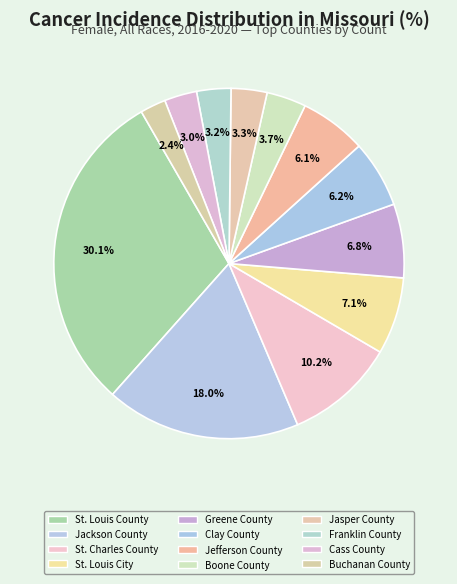

What is the smallest slice in the pie chart?

Buchanan County